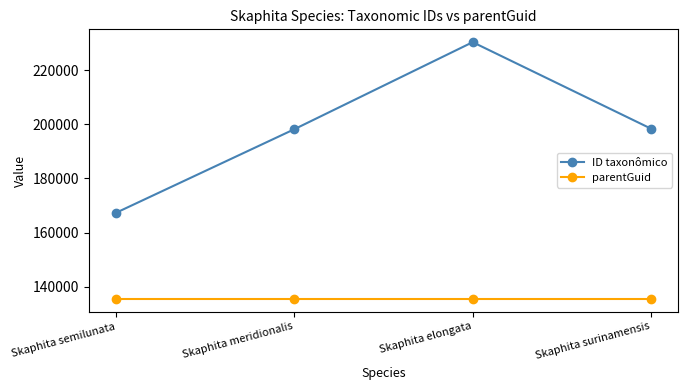

What is the value of the ID taxonômico point at the 2nd from the left?

198175